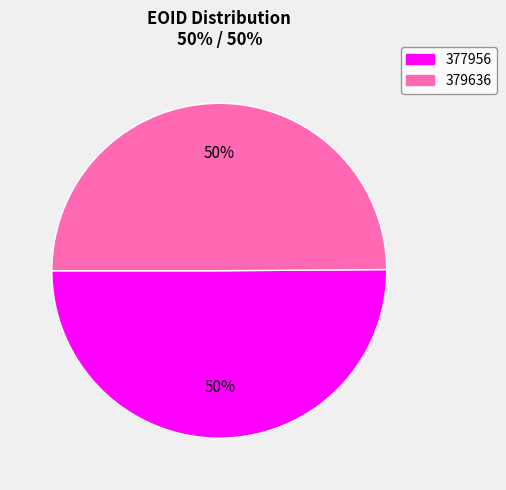

Is it true that 377956 is 50% of the pie?

True